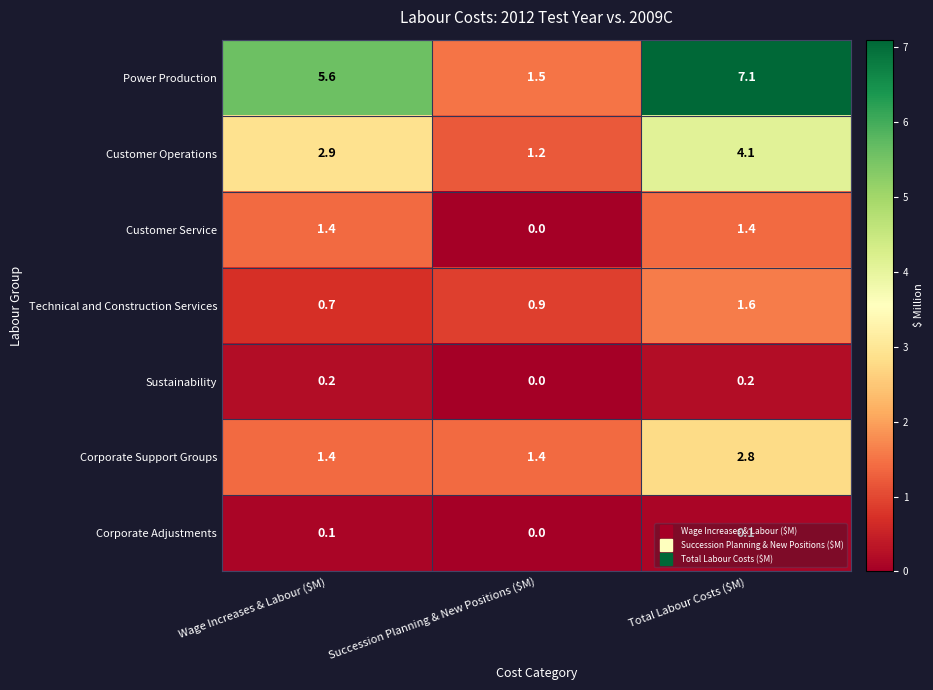

Is it true that Sustainability equals 0.2 at Wage Increases & Labour ($M)?

True